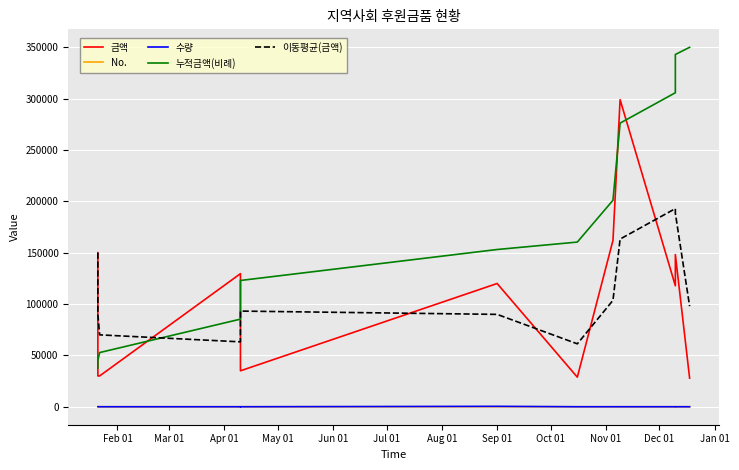

At which category is the sum across all series the highest?

Nov 01